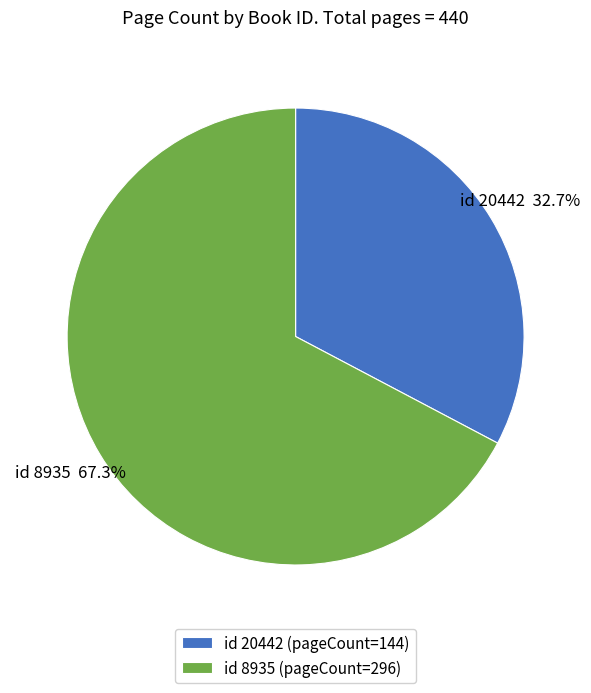

Which slice is the largest?

id 8935 (pageCount=296)